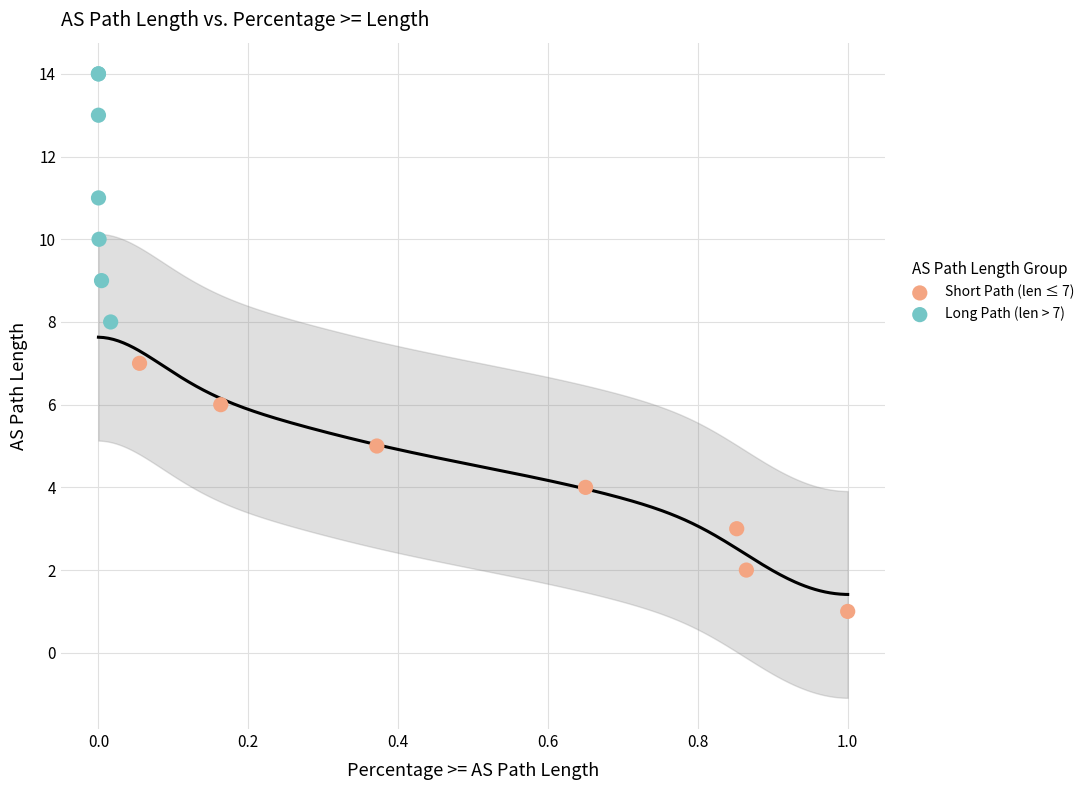

What are all the series names shown in the legend?

Short Path (len ≤ 7), Long Path (len > 7)